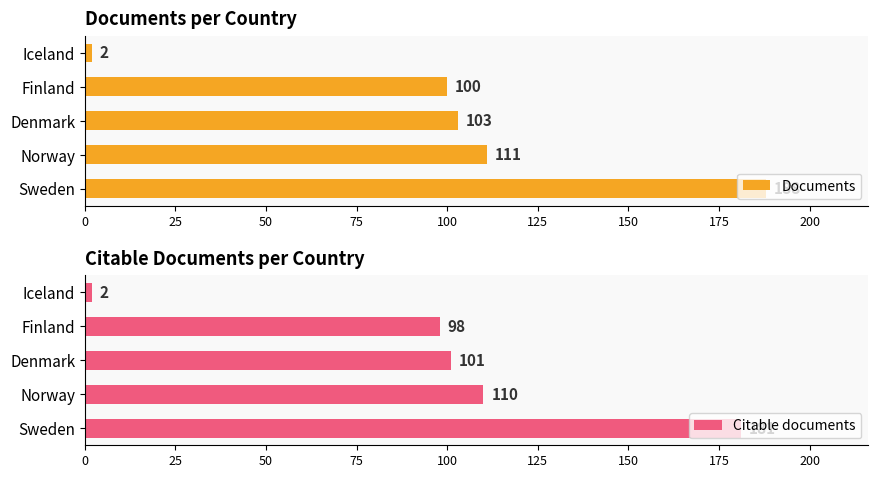

What is the difference between the maximum and minimum values in the Documents series?

186